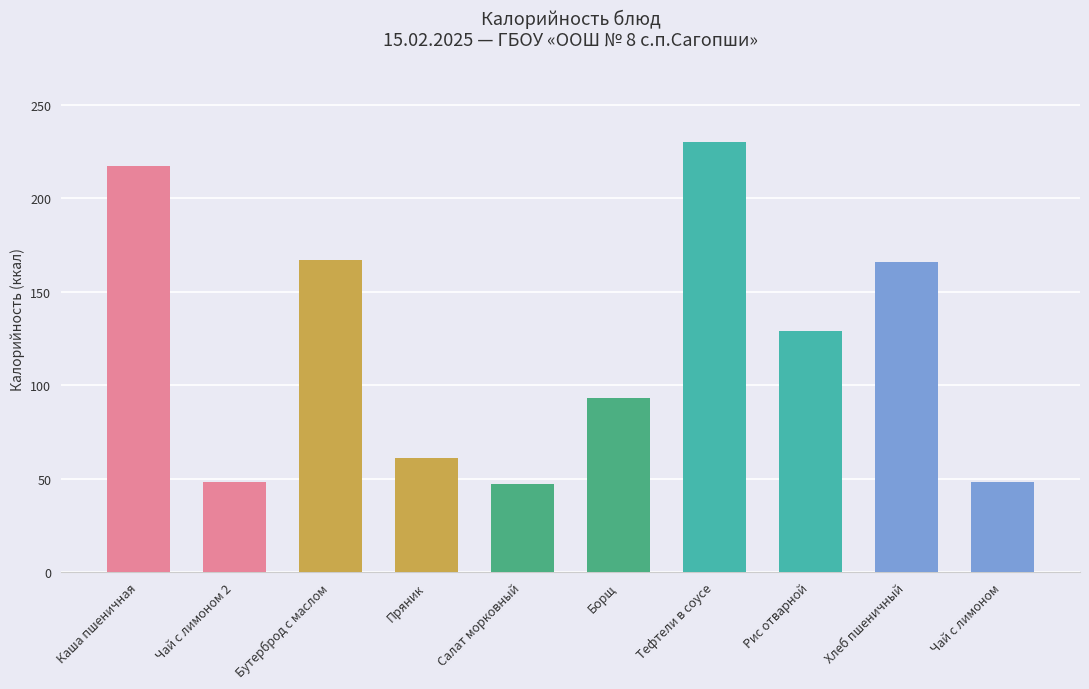

What is the minimum value shown in the chart?

47